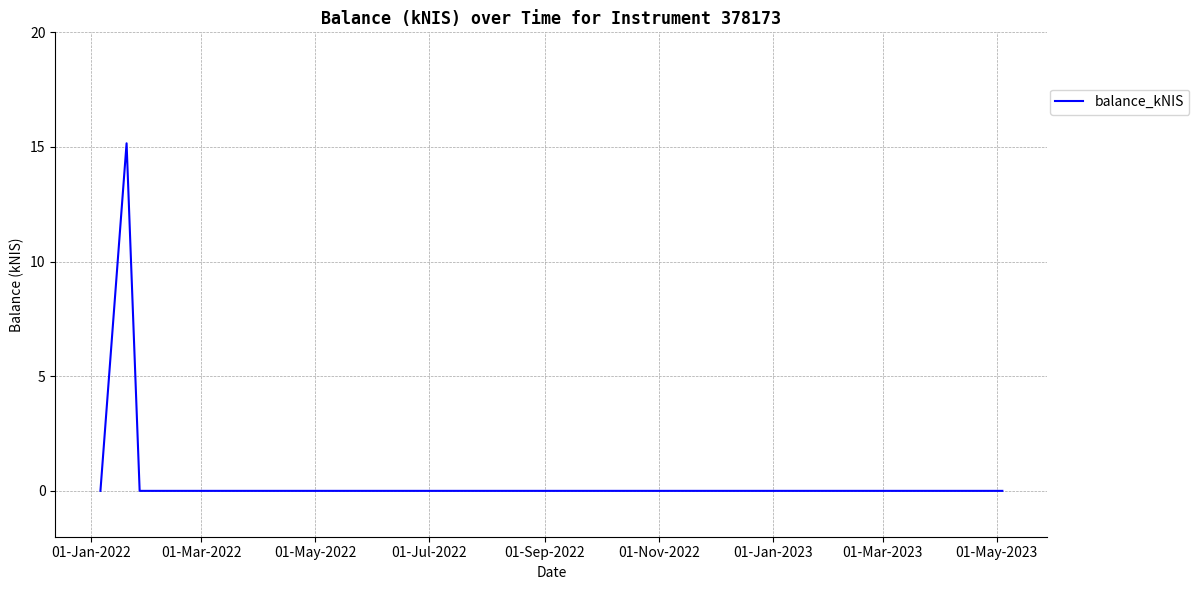

What is the maximum value shown in the chart?

15.2